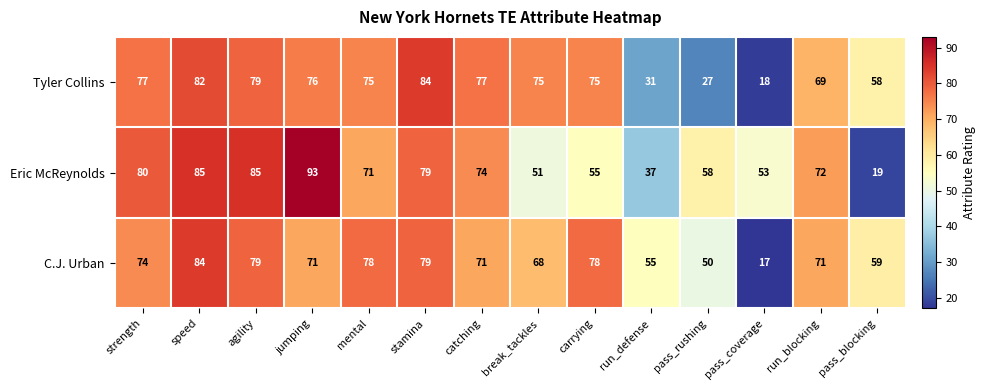

Rank the series at break_tackles from lowest to highest value.

Eric McReynolds, C.J. Urban, Tyler Collins